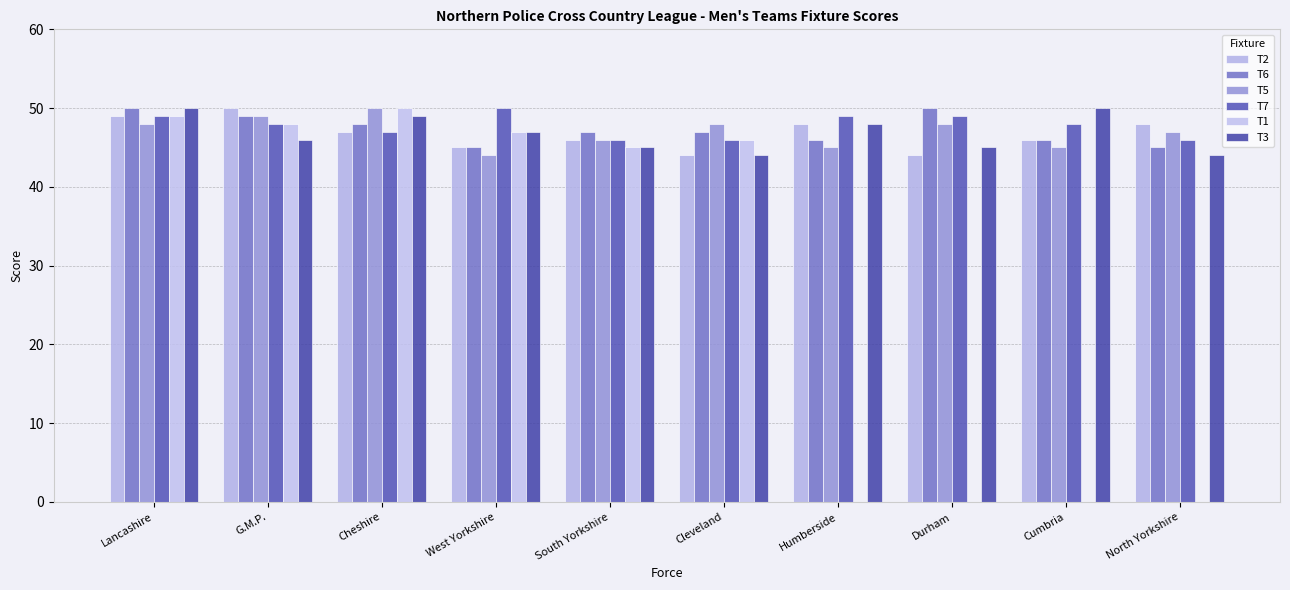

At how many categories does at least one series exceed 24?

10